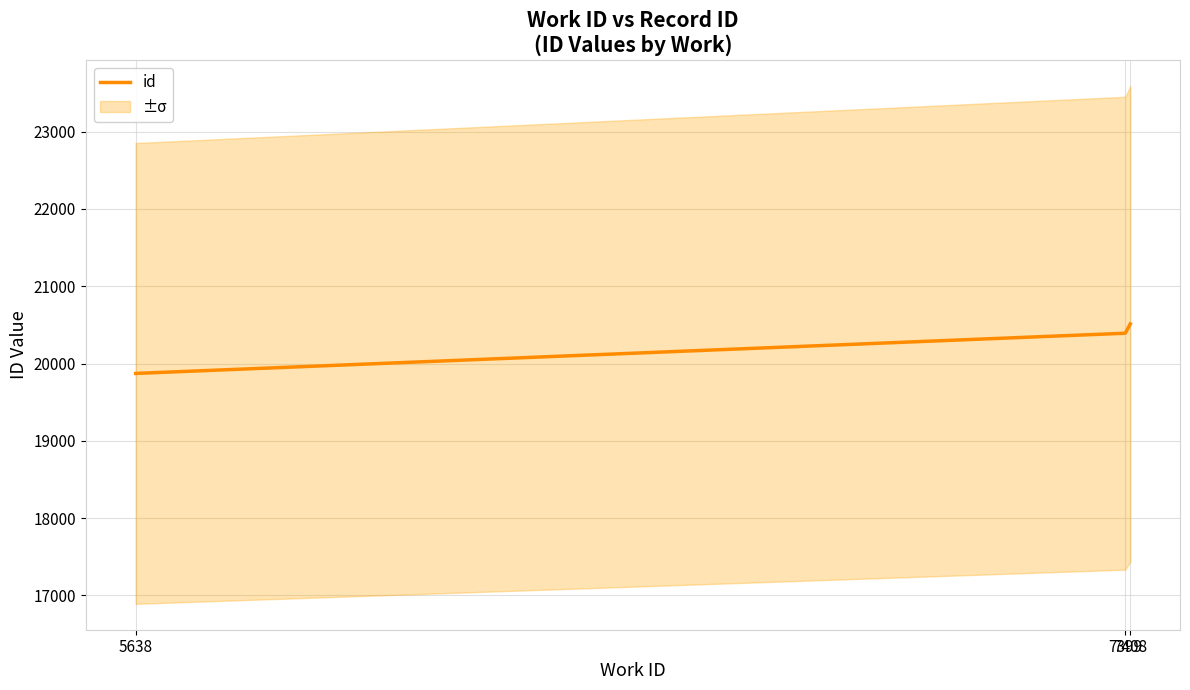

List the labels in order of value, largest first.

7408, 7399, 5638